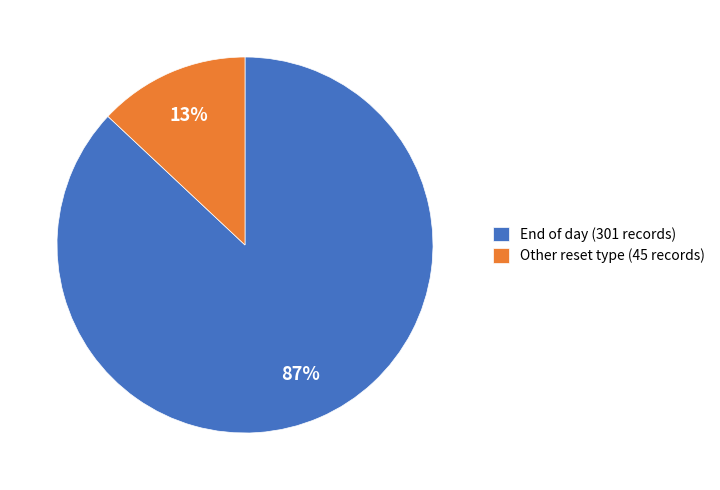

Count the number of slices in the pie.

2